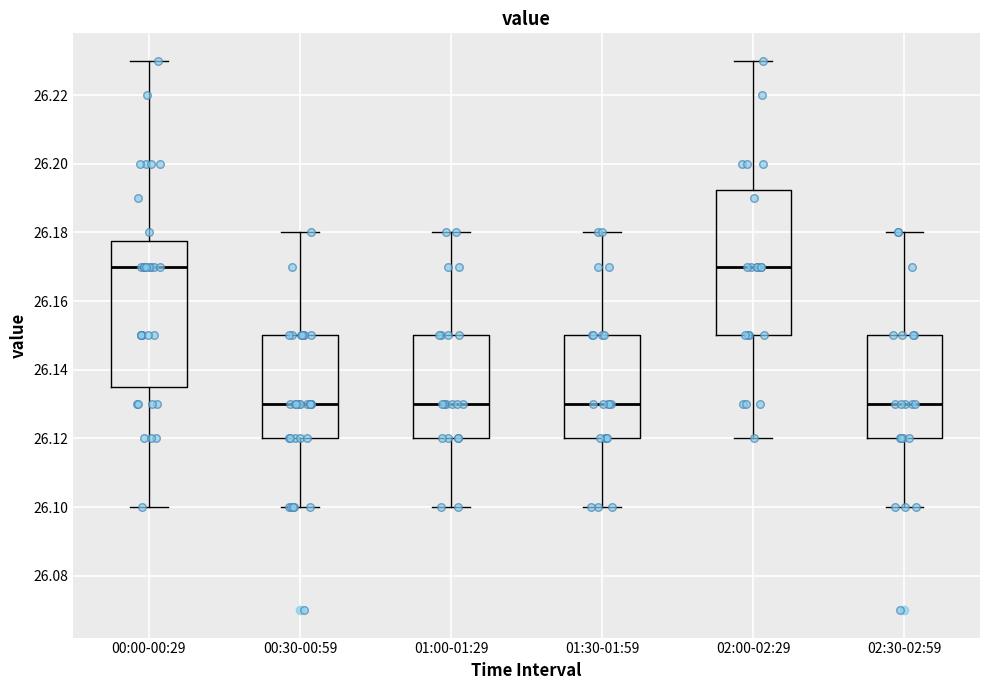

Where does the upper whisker of the box for 02:00-02:29 end on the y-axis? The values are not printed on the chart, so give them approximately, as read against the axis.

26.230